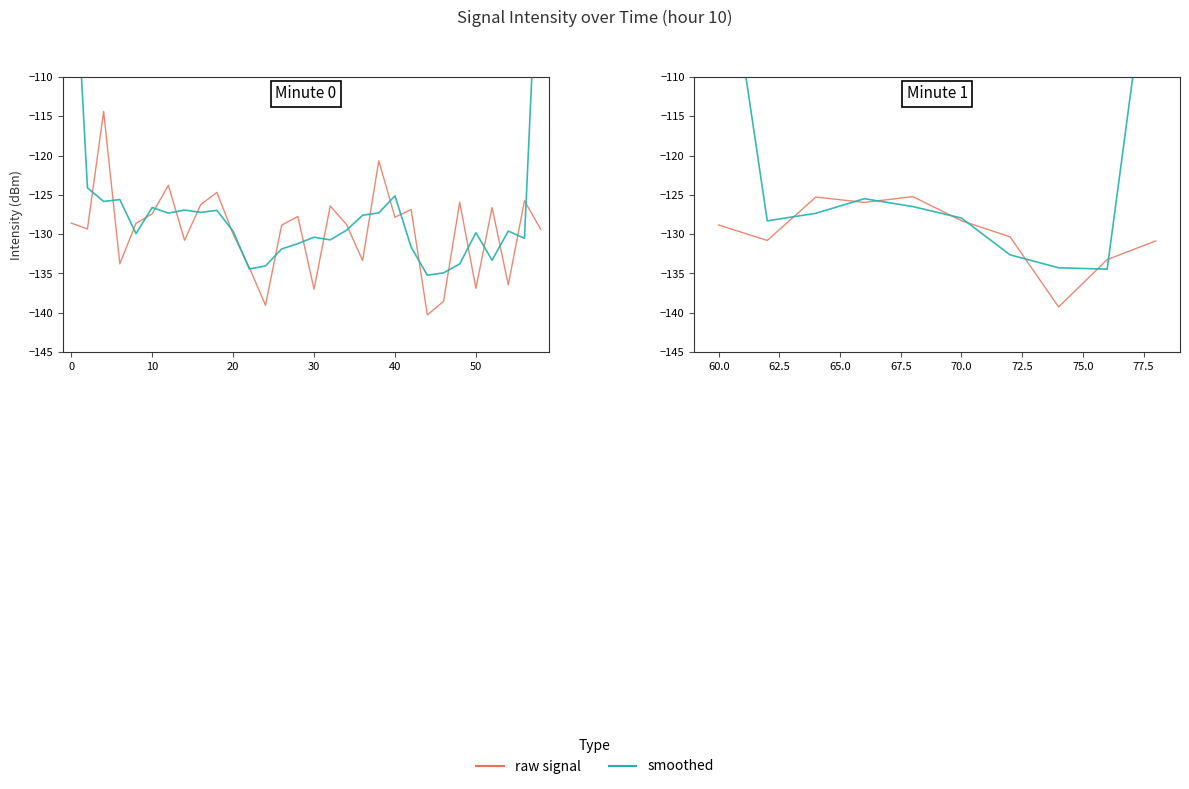

In raw signal, how many points are lower than both neighbors (excluding endpoints)?

3